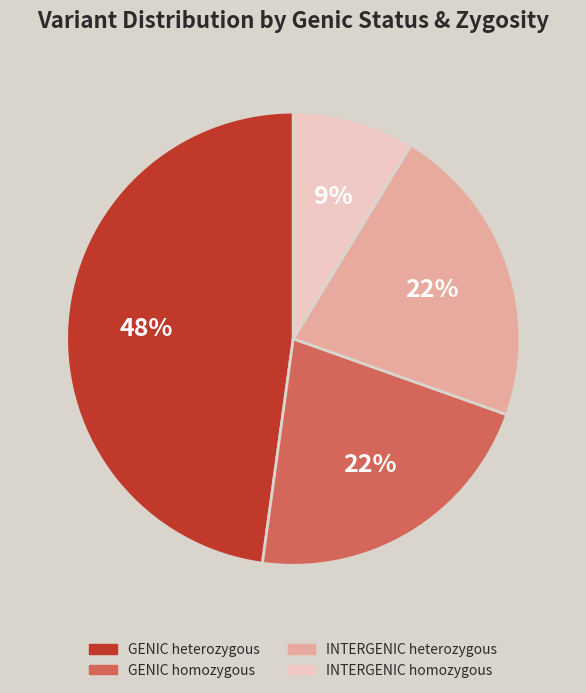

What percentage is the GENIC heterozygous slice, to the nearest percent?

48%